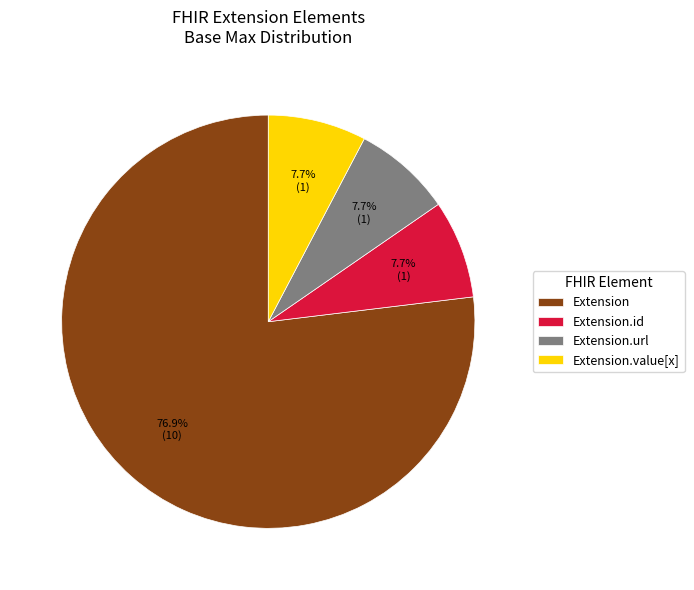

True or false: Extension.id accounts for 1% of the total.

False